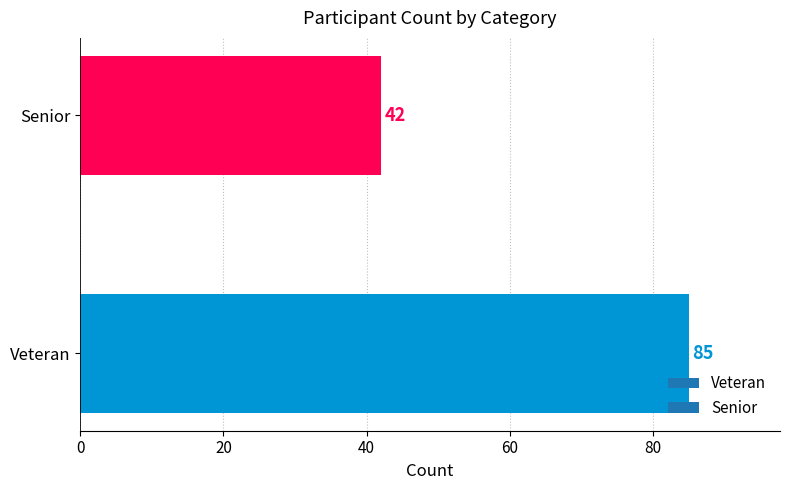

What is the minimum value shown in the chart?

42